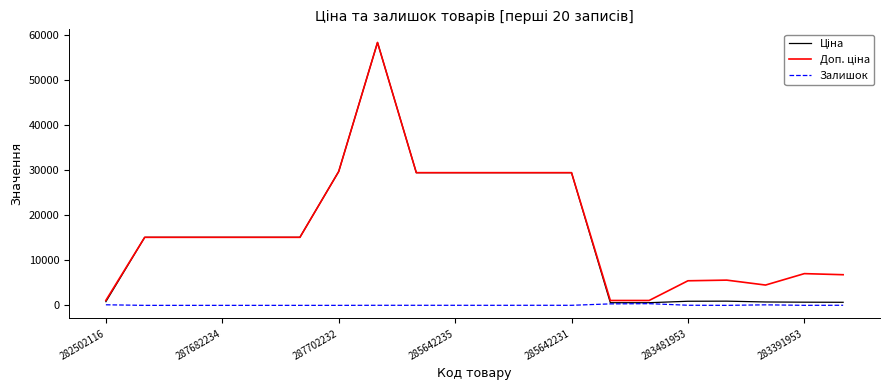

What is the maximum value shown in the chart?

58426.5